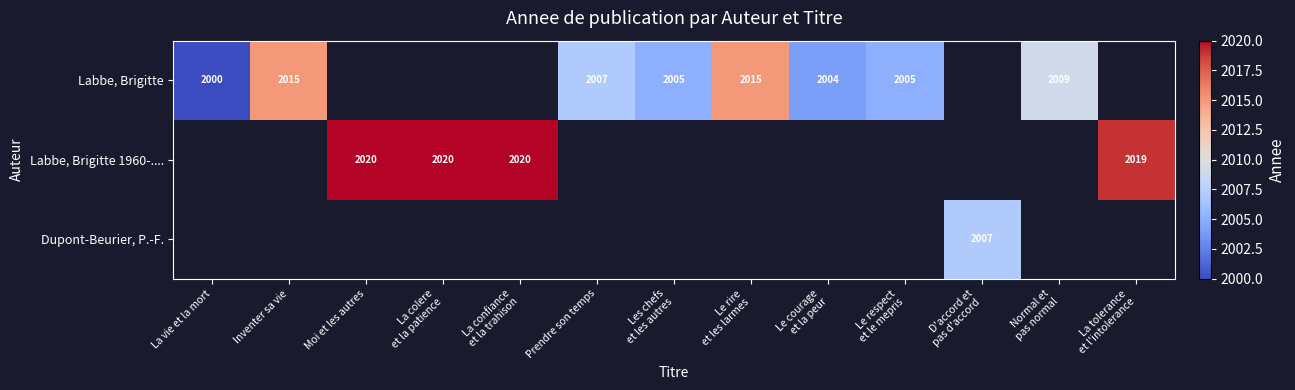

What is the difference between the Labbe, Brigitte values at Prendre son temps and Inventer sa vie?

8